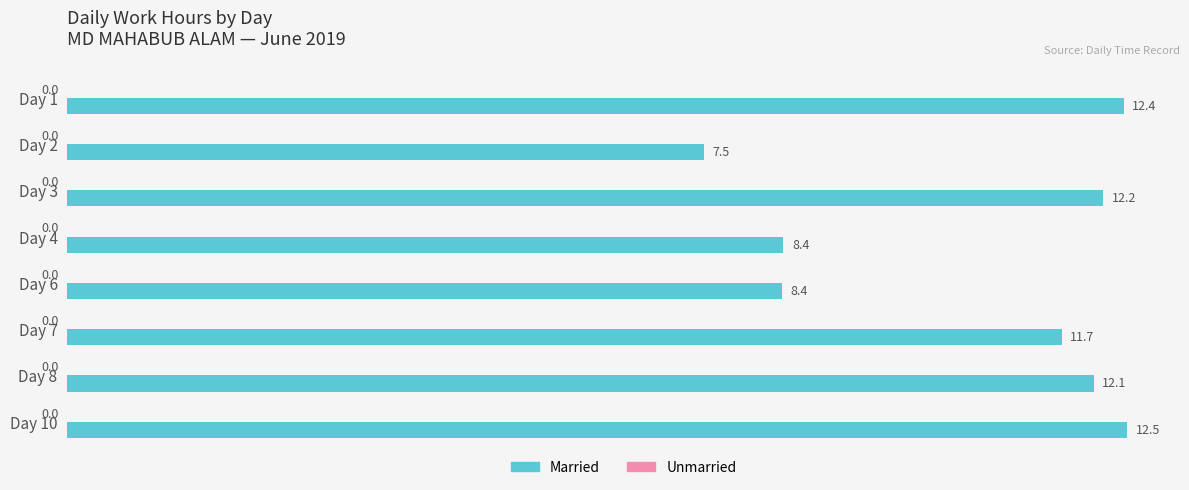

Is it true that the value at Day 2 is 10.0?

False